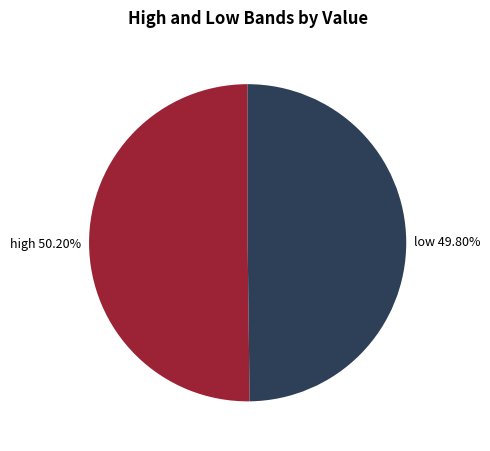

Does any single category account for the majority?

Yes